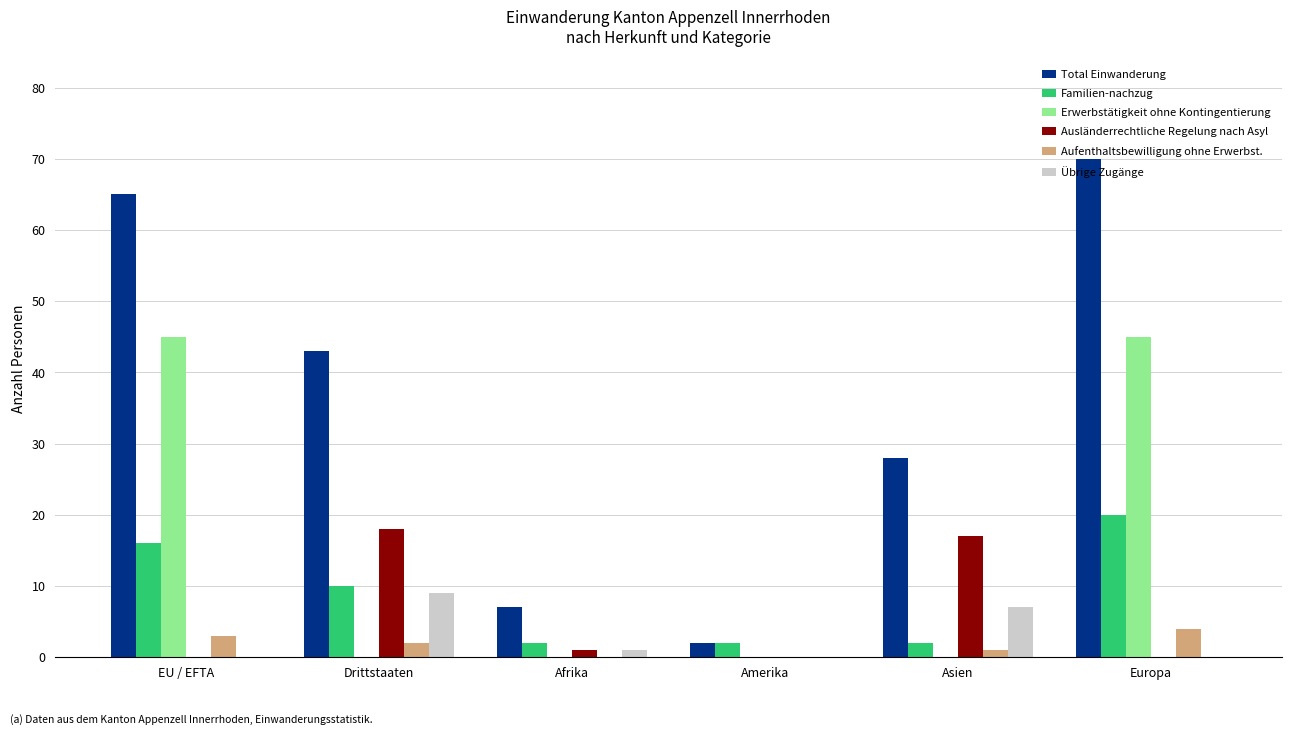

How many distinct data groups are displayed?

6